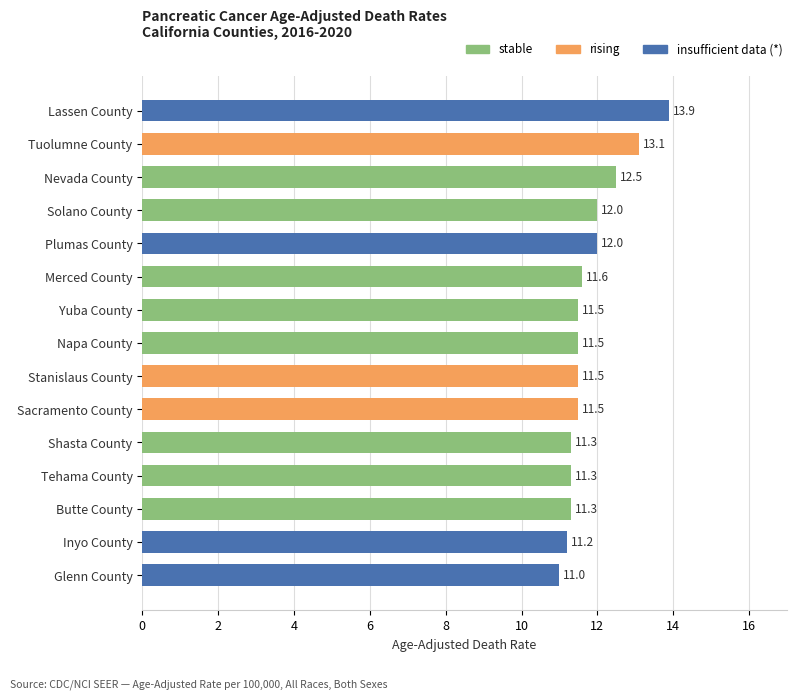

How many series are shown in this chart?

1